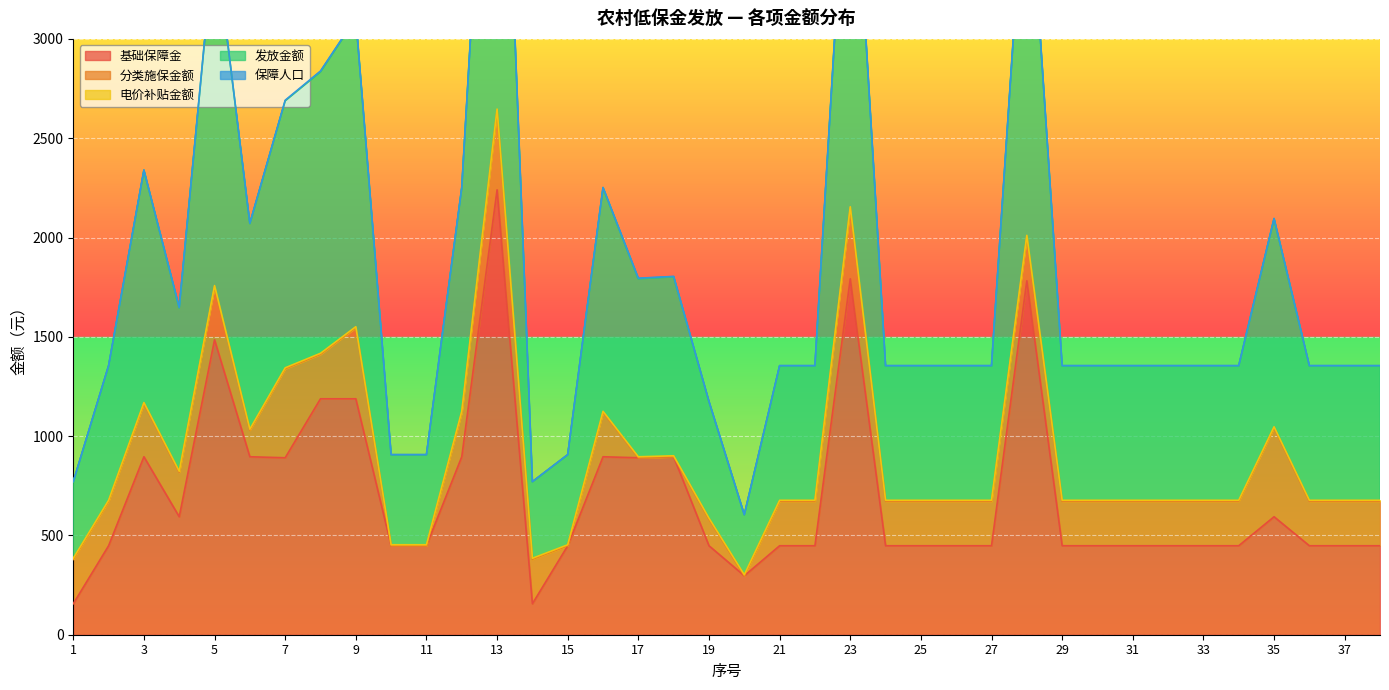

Between 3 and 9, which is larger?

9